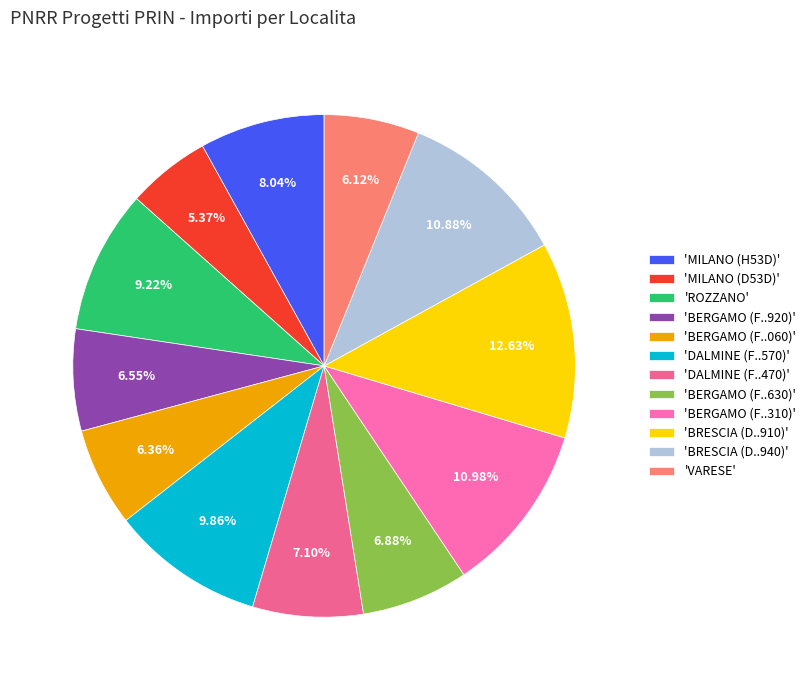

Count the number of slices in the pie.

12